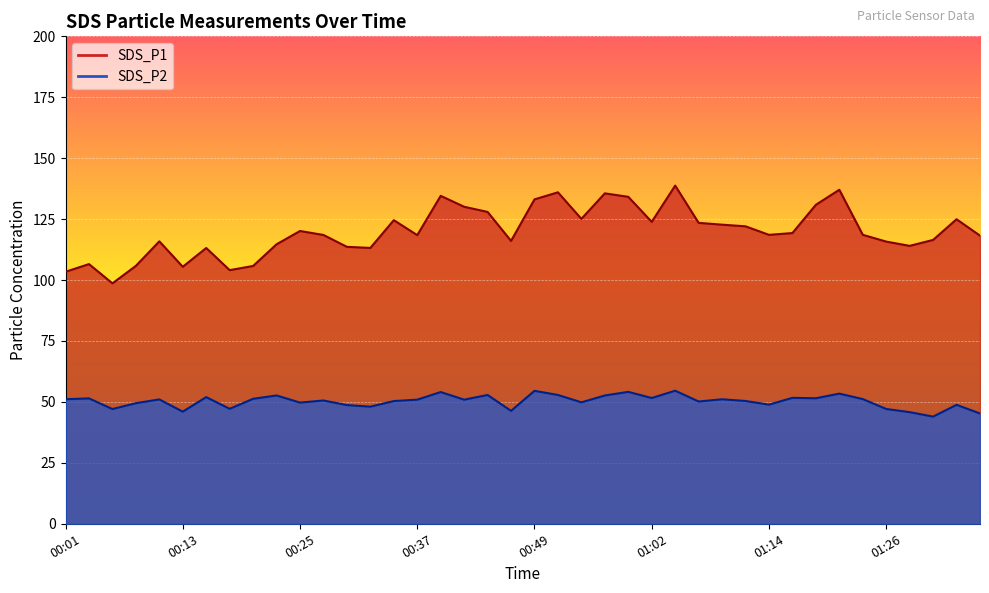

Between 00:40 and 00:47, which is larger?

00:40